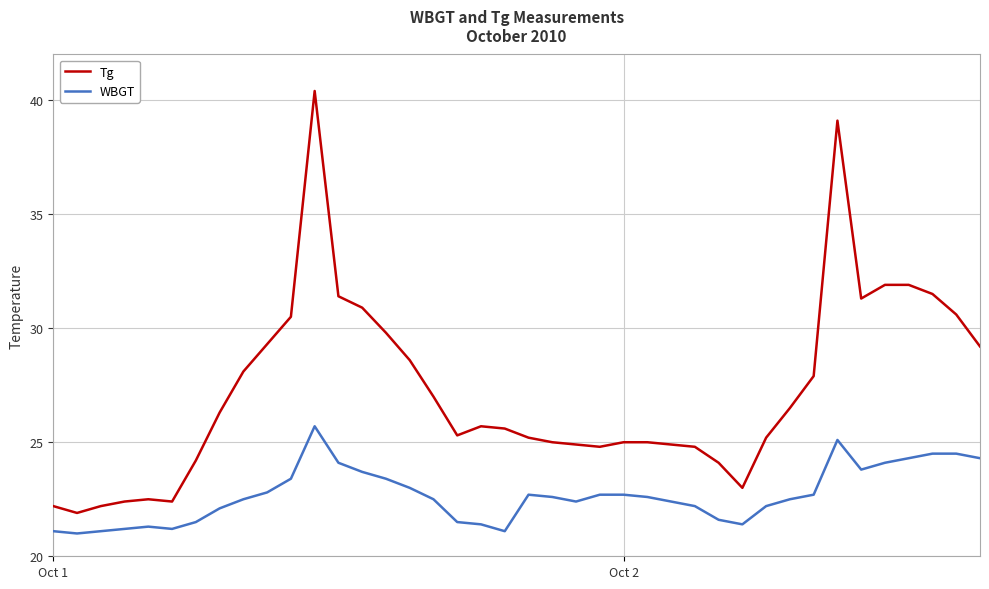

True or false: WBGT and Tg intersect in this chart.

False